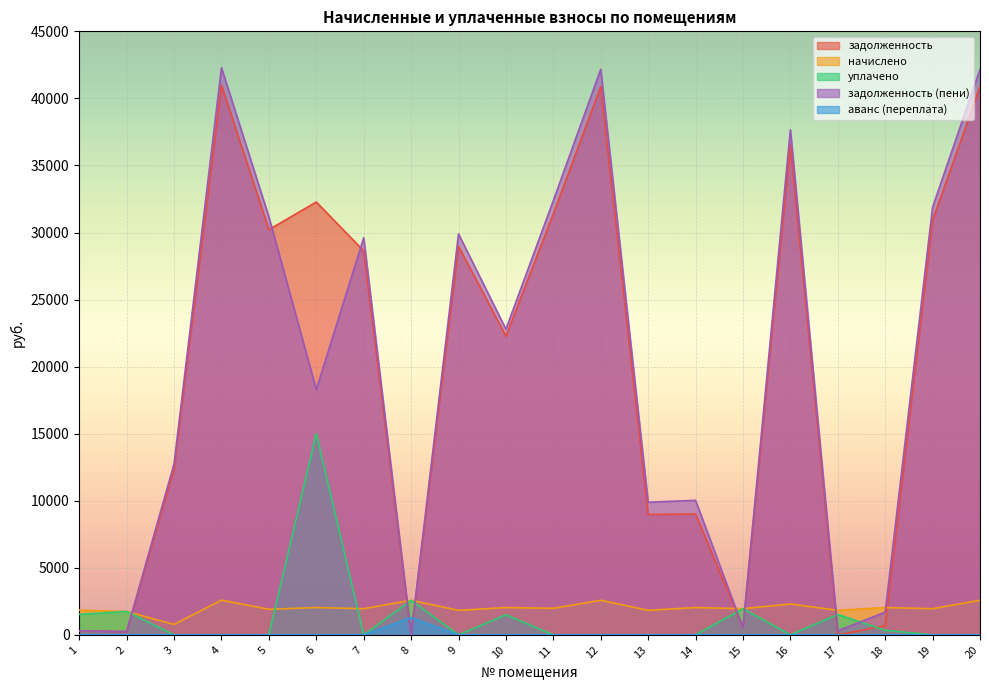

What is the difference between the начислено values at 2 and 3?

963.5